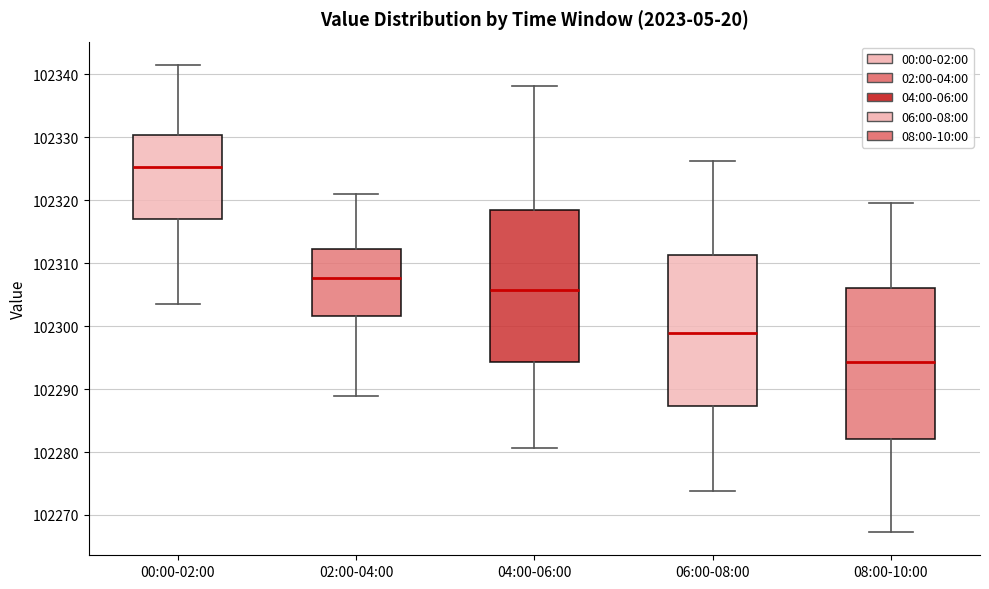

Reading left to right, read every box against the y-axis: the position of its median line, the range the box covers, and the ends of its whiskers. The values are not printed on the chart, so give them approximately, as read against the axis.

00:00-02:00: median 102325, box 102317 to 102330, whiskers 102303 to 102342
02:00-04:00: median 102308, box 102302 to 102312, whiskers 102289 to 102321
04:00-06:00: median 102306, box 102294 to 102318, whiskers 102281 to 102338
06:00-08:00: median 102299, box 102287 to 102311, whiskers 102274 to 102326
08:00-10:00: median 102294, box 102282 to 102306, whiskers 102267 to 102320